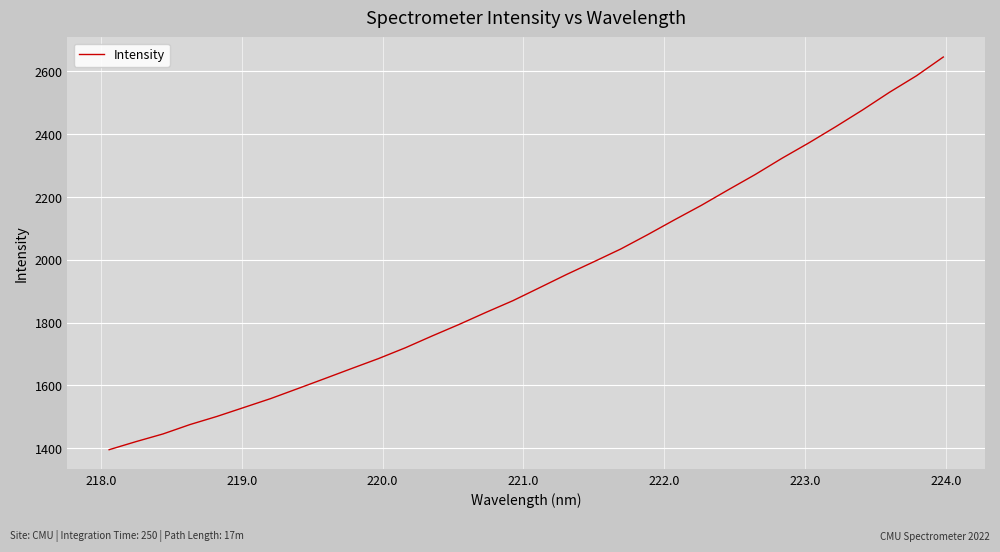

What is the difference between the maximum and minimum values?

1250.4